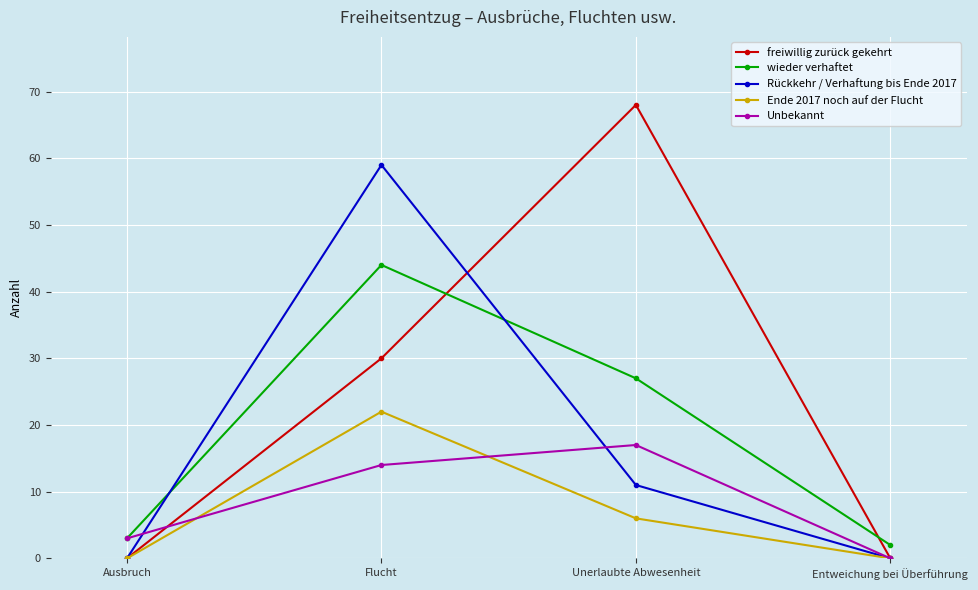

Which category has the highest value across all series?

Unerlaubte Abwesenheit